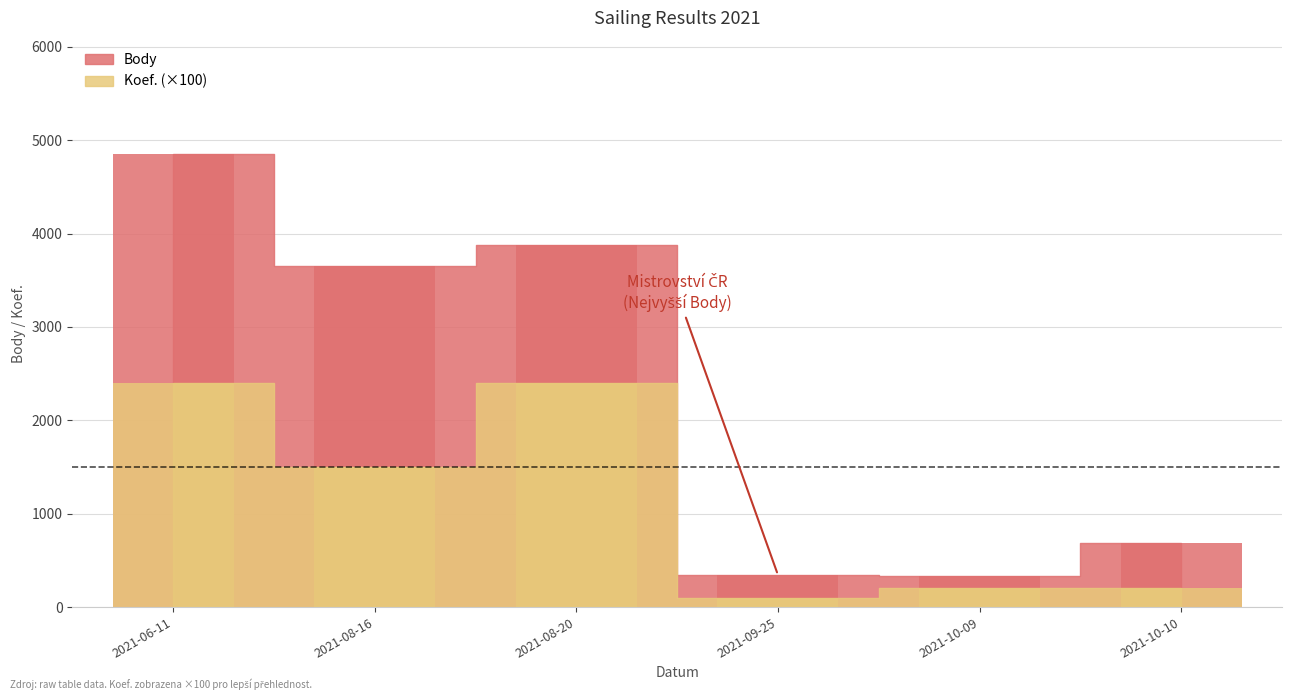

What is the total value across all series at 2021-08-16?

5155